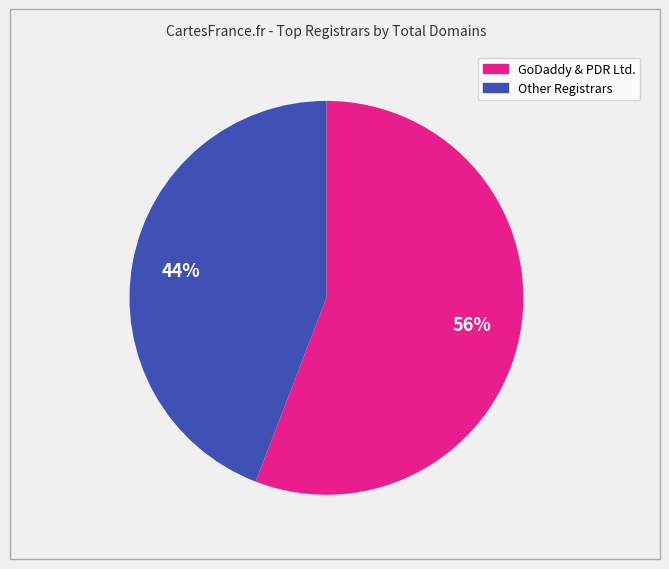

Is there any slice that represents more than half of the pie?

Yes